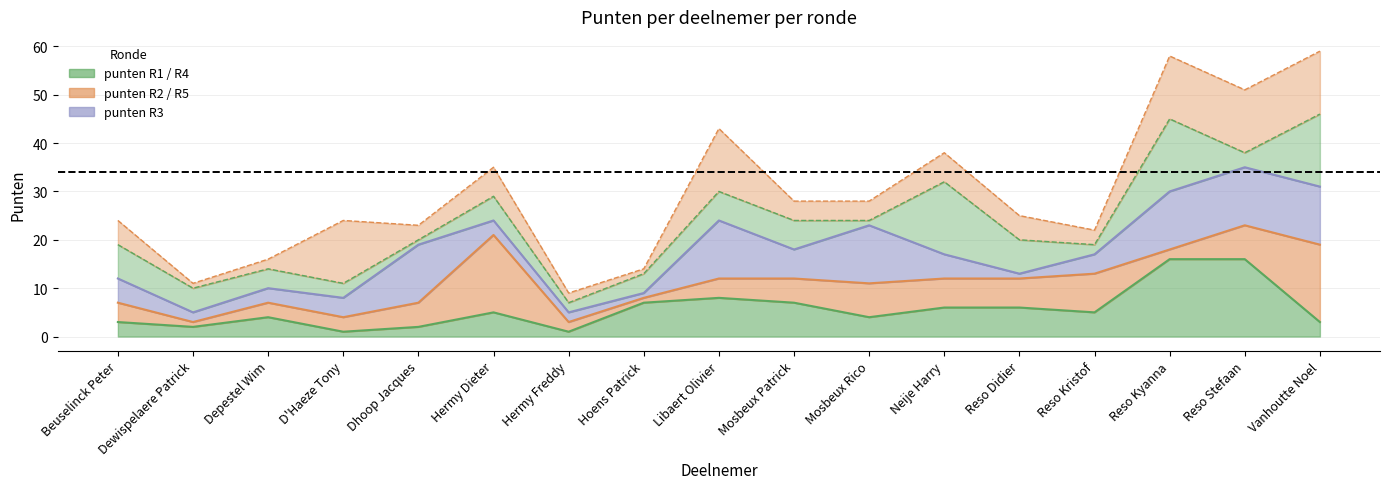

What value does the punten R1 series have at Mosbeux Patrick, to the nearest 5?

5